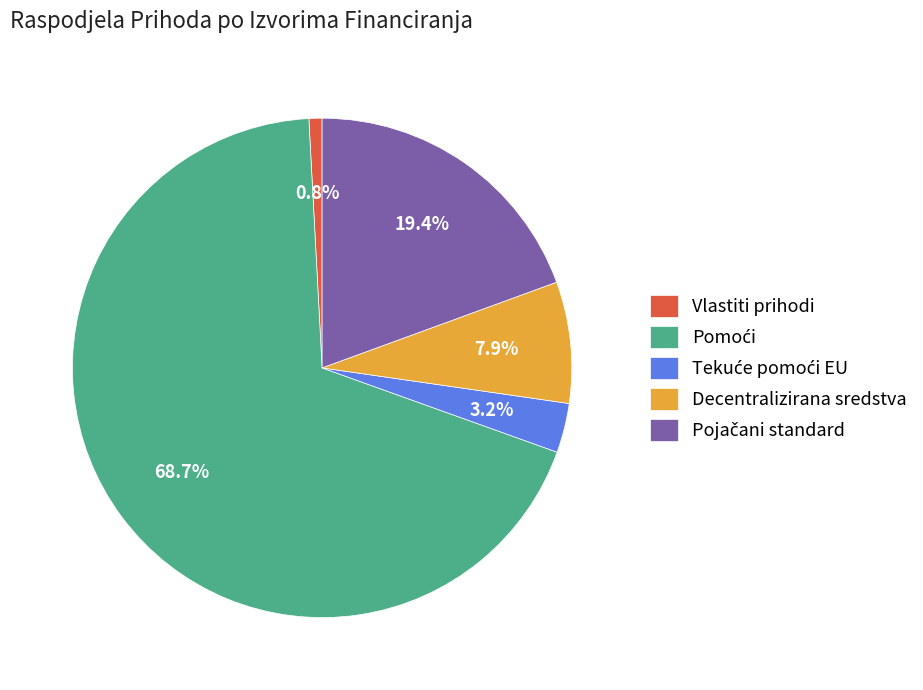

Which has a higher value, Vlastiti prihodi or Decentralizirana sredstva?

Decentralizirana sredstva